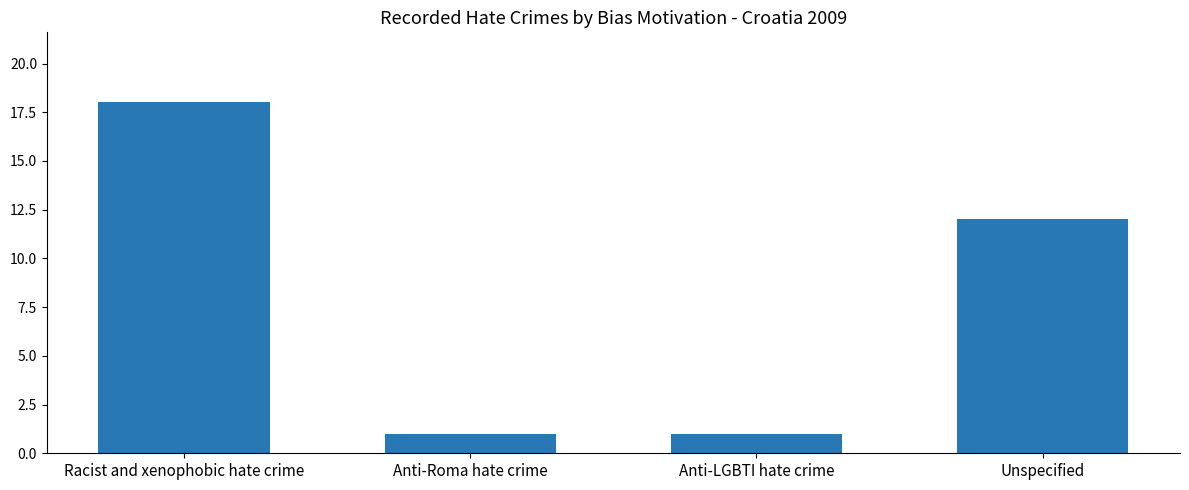

What position from the right is Racist and xenophobic hate crime?

4